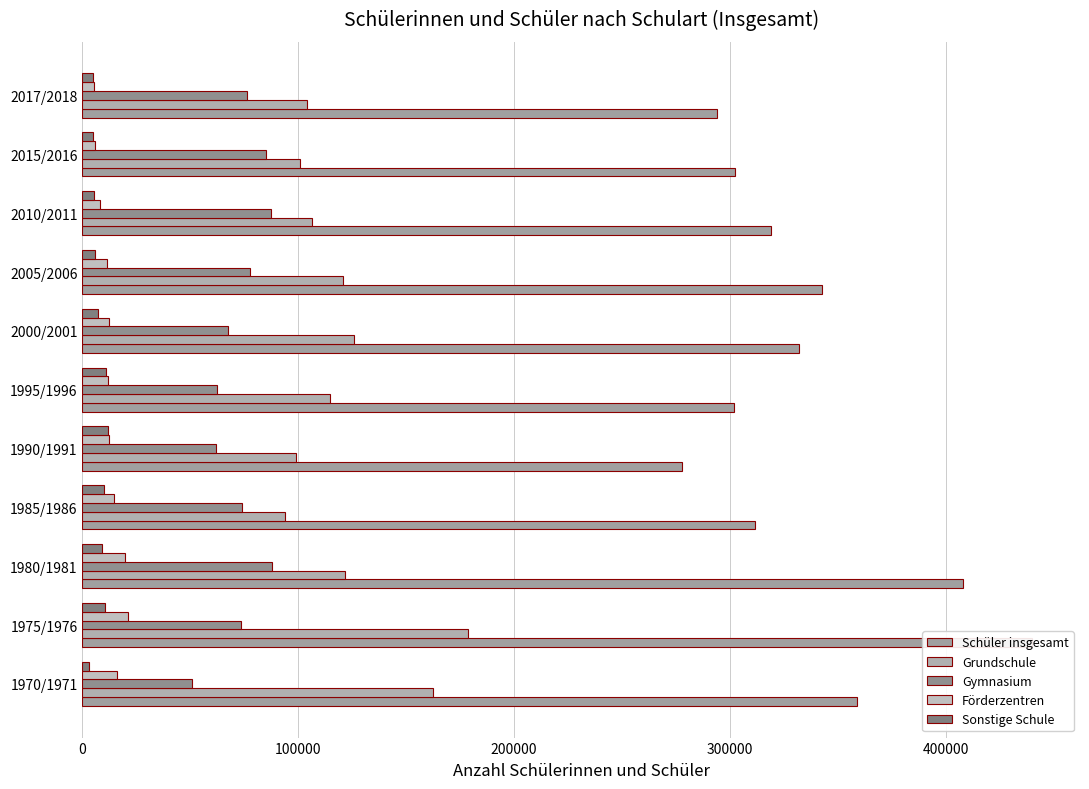

What is the greatest value displayed?

440256